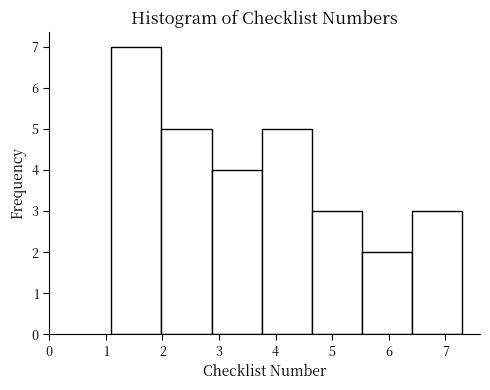

Which range on the x-axis has the tallest bar?

1.1 to 2.0